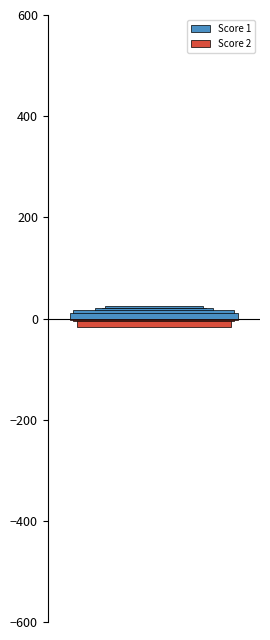

Reading left to right, what are all the values shown in this chart?

Score 1: 1=11	2=17	3=5	4=14	5=11	6=6	7=9	8=20	9=0	10=21	11=24	12=8	13=20	14=3
Score 2: 1=-3	2=-5	3=-17	4=0	5=-5	6=-14	7=-4	8=0	9=-11	10=0	11=0	12=0	13=-3	14=-9